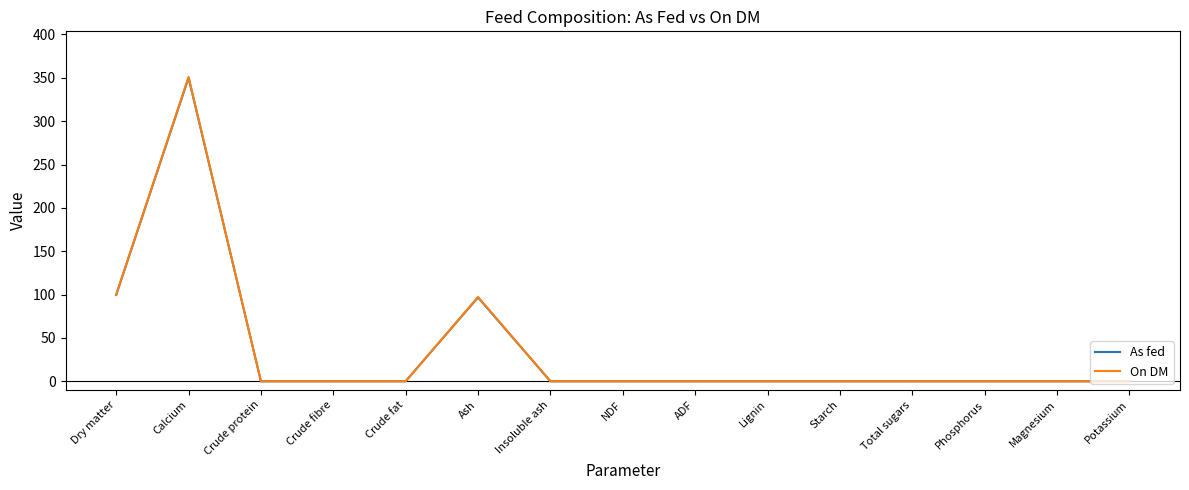

What is the maximum value for On DM?

351.0